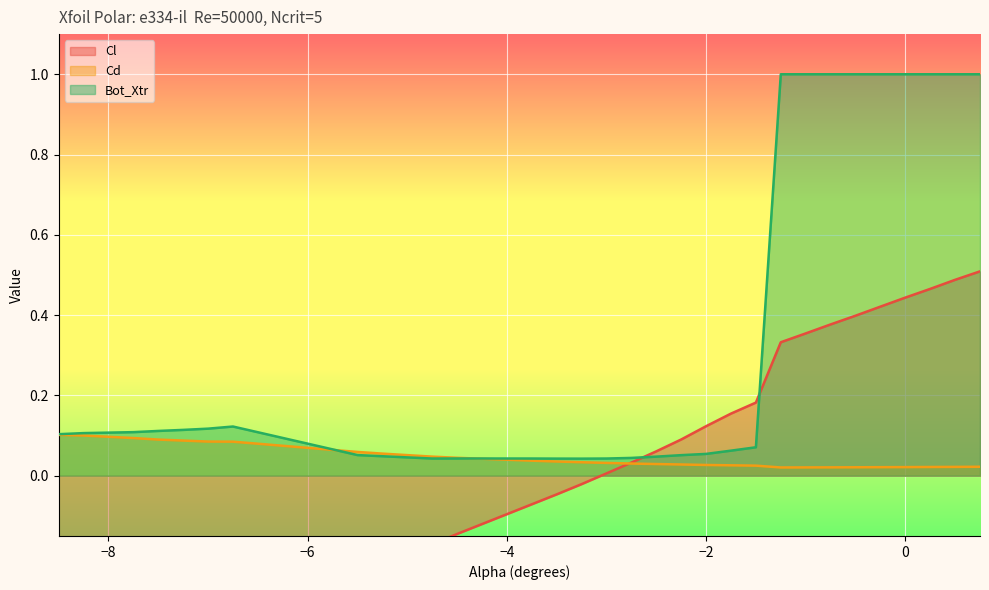

Reading right to left, list all the values displayed in this chart.

Cl: 0.5	0.5	0.5	0.4	0.4	0.4	0.4	0.4	0.3	0.2	0.2	0.1	0.1	0.1	0.0	0.0	-0.0	-0.0	-0.1	-0.1	-0.2	-0.2	-0.3	-0.4	-0.3	-0.3	-0.3	-0.3	-0.3	-0.3
Cd: 0.0	0.0	0.0	0.0	0.0	0.0	0.0	0.0	0.0	0.0	0.0	0.0	0.0	0.0	0.0	0.0	0.0	0.0	0.0	0.0	0.0	0.1	0.1	0.1	0.1	0.1	0.1	0.1	0.1	0.1
Bot_Xtr: 1.0	1.0	1.0	1.0	1.0	1.0	1.0	1.0	1.0	0.1	0.1	0.1	0.1	0.0	0.0	0.0	0.0	0.0	0.0	0.0	0.0	0.0	0.1	0.1	0.1	0.1	0.1	0.1	0.1	0.1